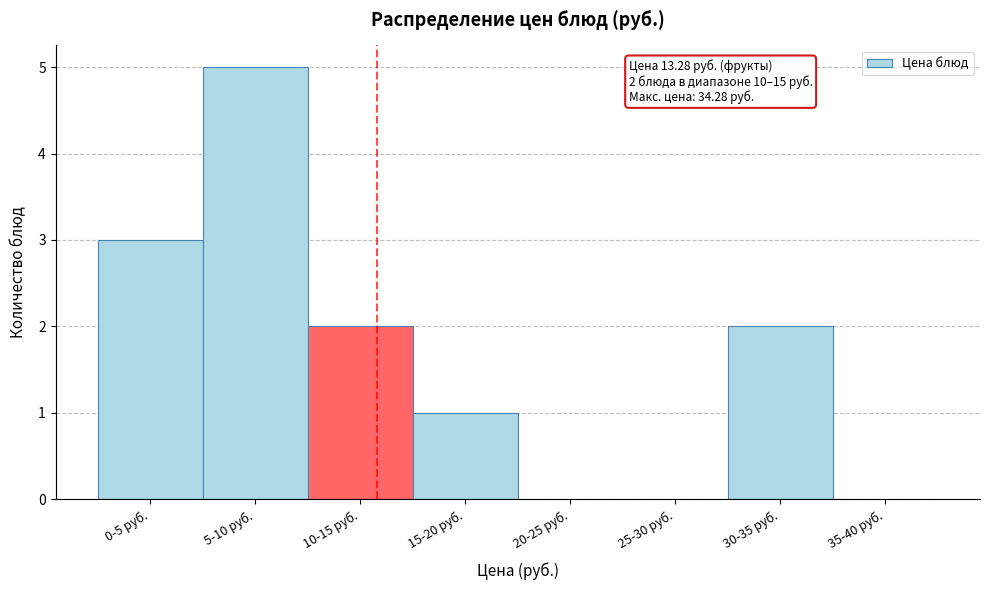

Reading right to left, list all the values displayed in this chart.

35-40 руб.=0	30-35 руб.=2	25-30 руб.=0	20-25 руб.=0	15-20 руб.=1	10-15 руб.=2	5-10 руб.=5	0-5 руб.=3